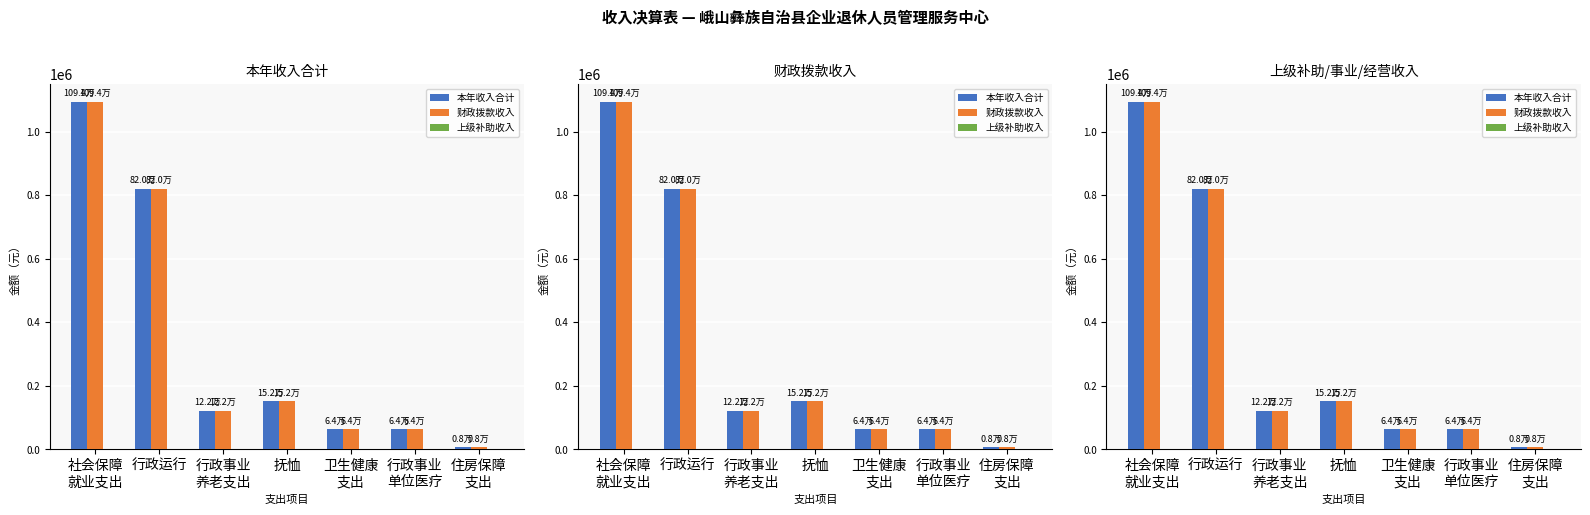

What is the average value of the 本年收入合计 series?

331935.7